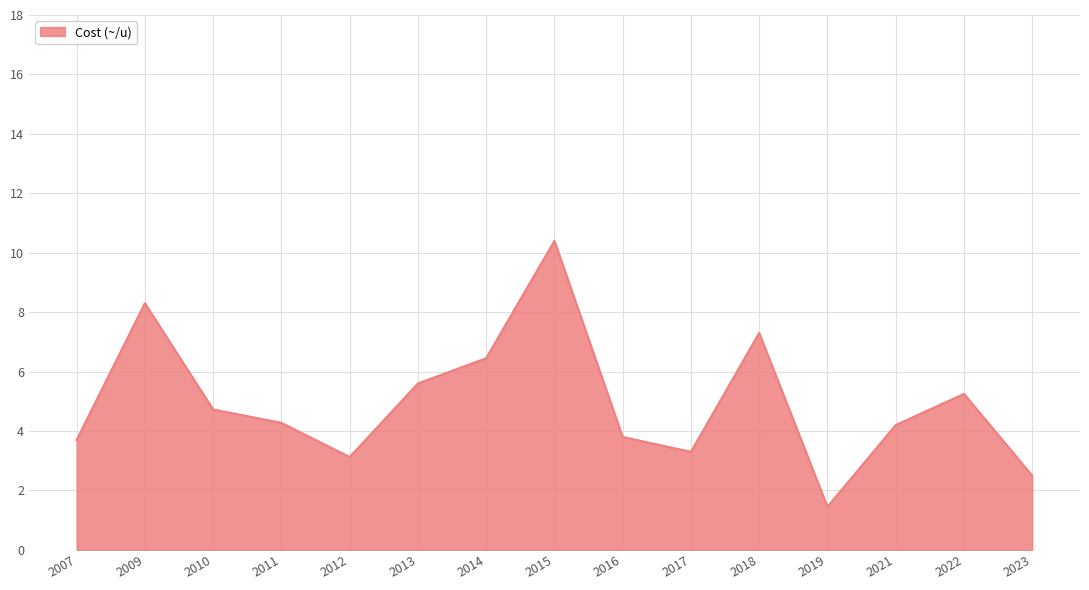

Read the value at 2018.

7.3